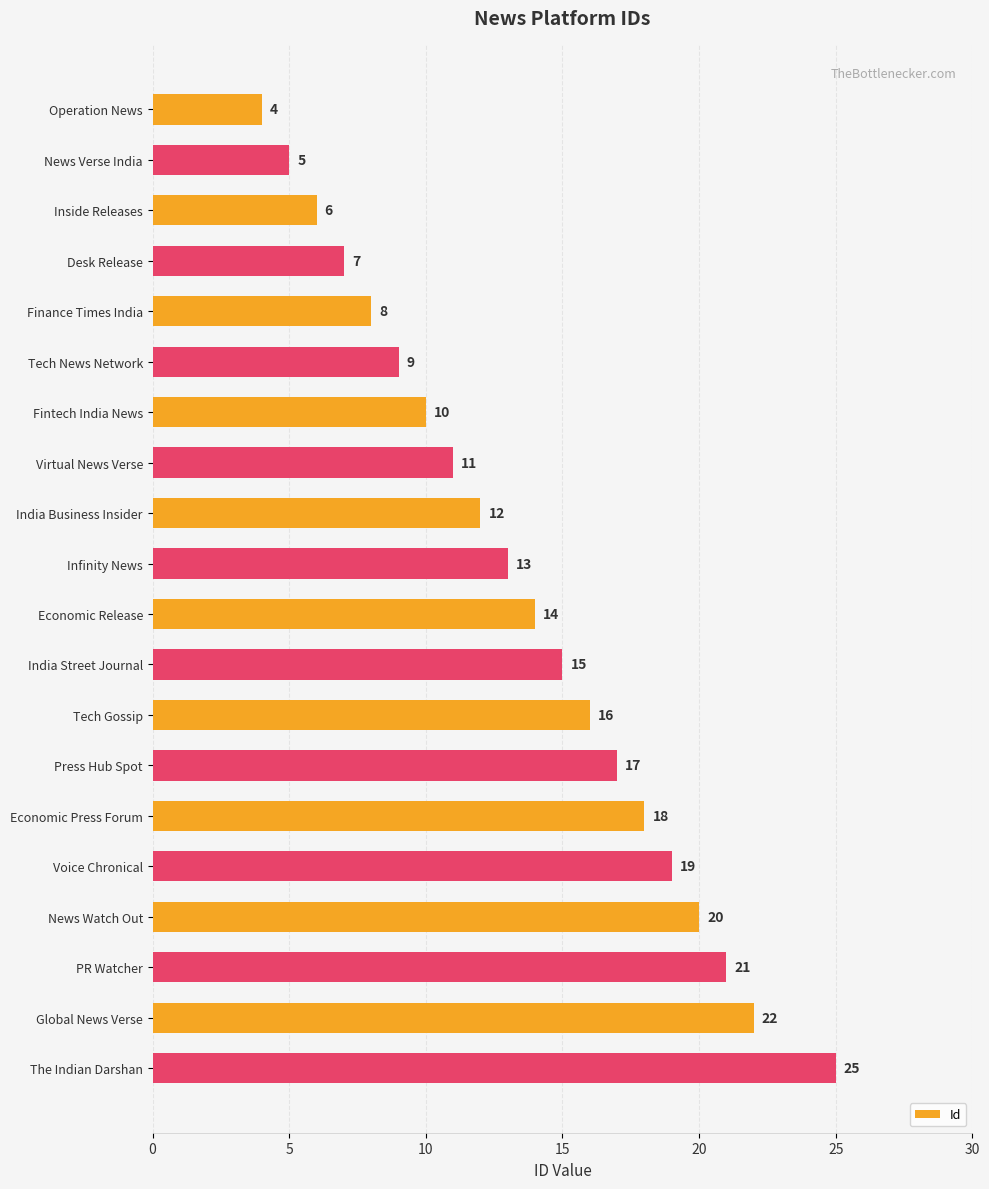

Is it true that the value at Economic Press Forum is 9?

False